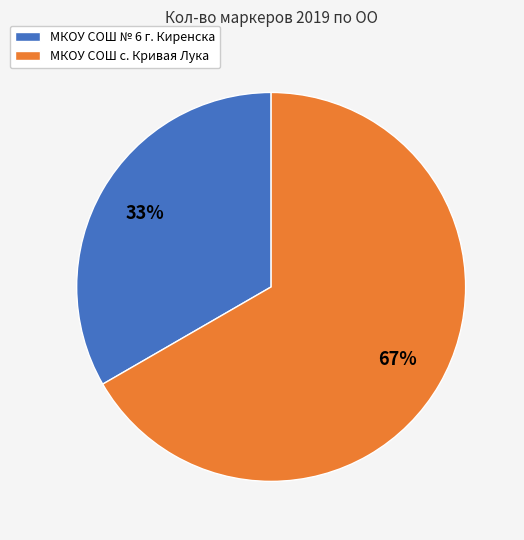

Is the sum of МКОУ СОШ с. Кривая Лука and МКОУ СОШ № 6 г. Киренска greater than half?

Yes